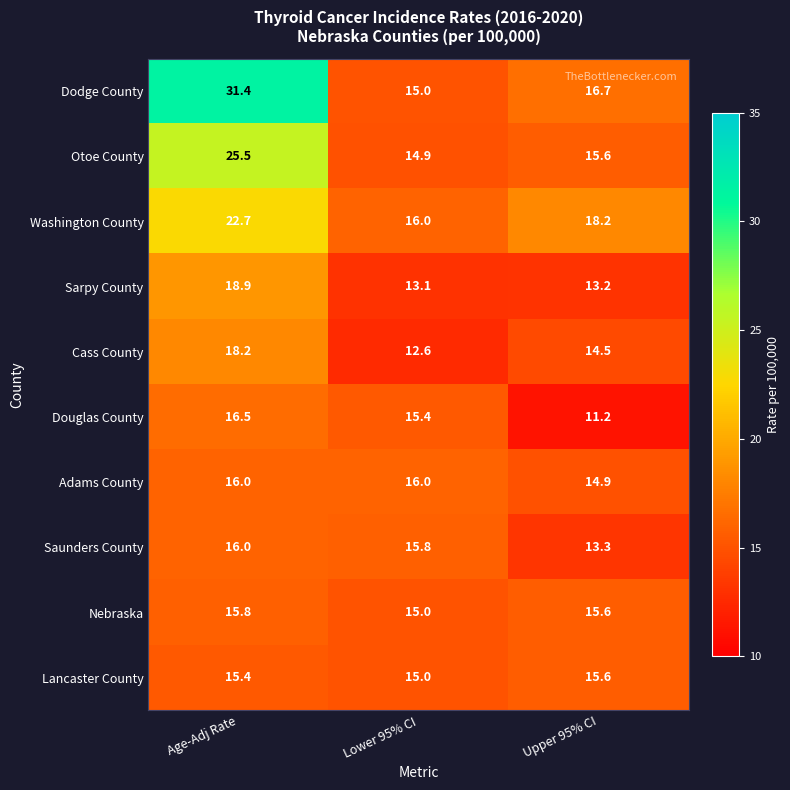

The value of Saunders County at Age-Adj Rate is 26.3. True or false?

False